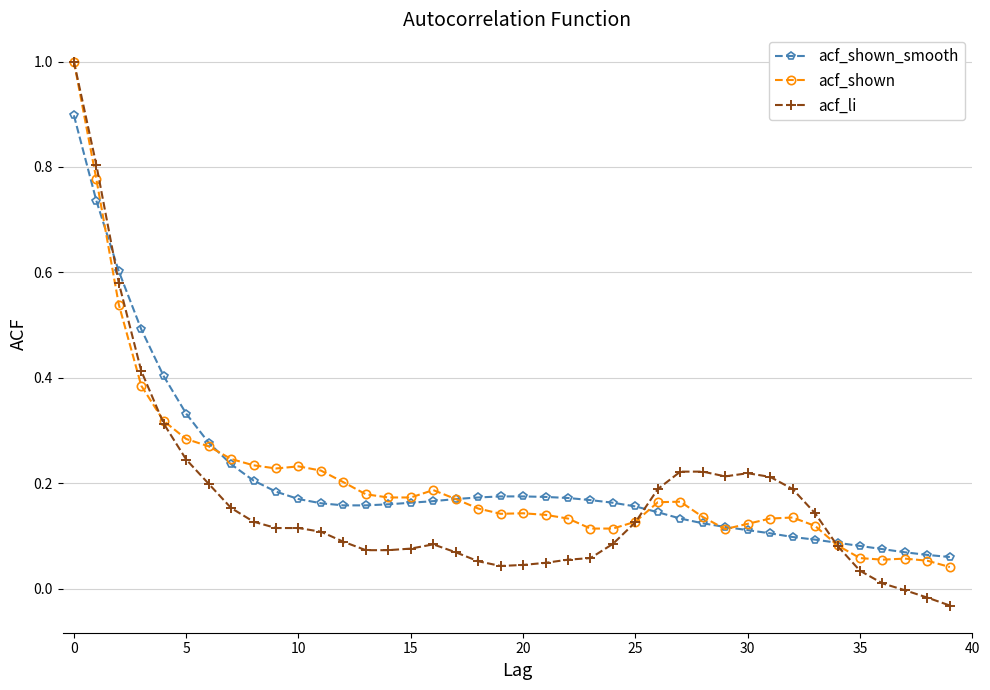

Count the number of categories in the chart.

40